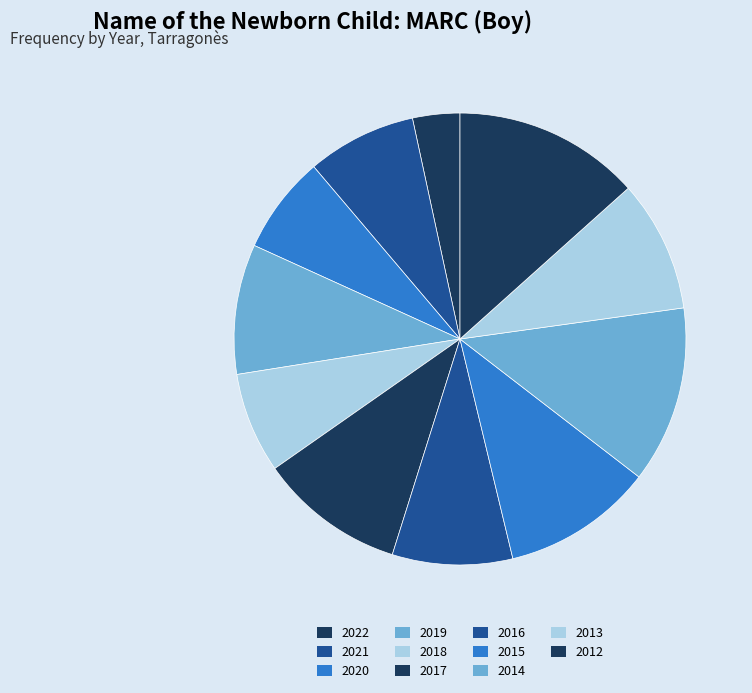

How many slices are in this pie chart?

11